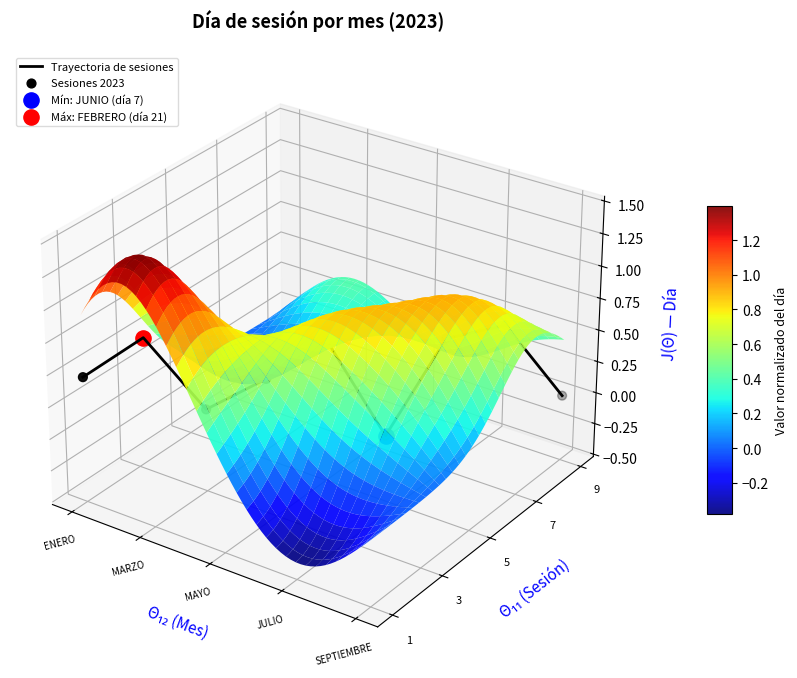

The value of Sesiones 2023 at 5 is -0.0. True or false?

True